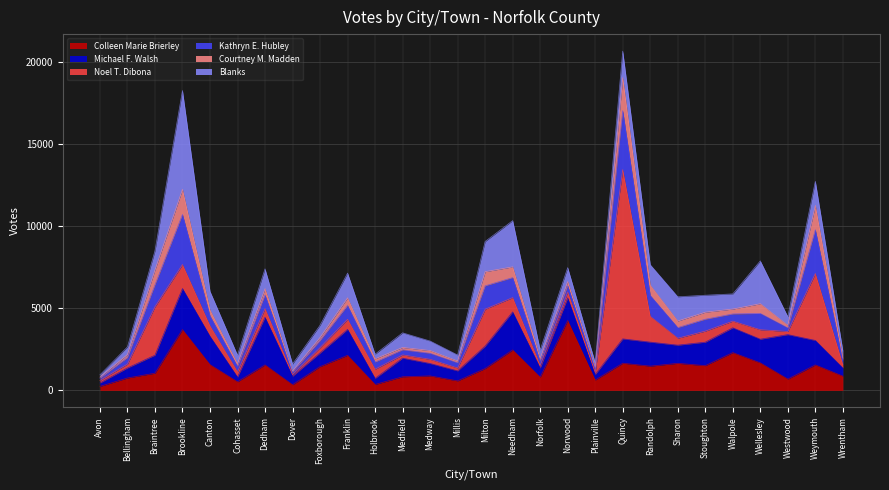

Is the value of Noel T. Dibona at Canton greater than the value of Blanks at Medway?

Yes